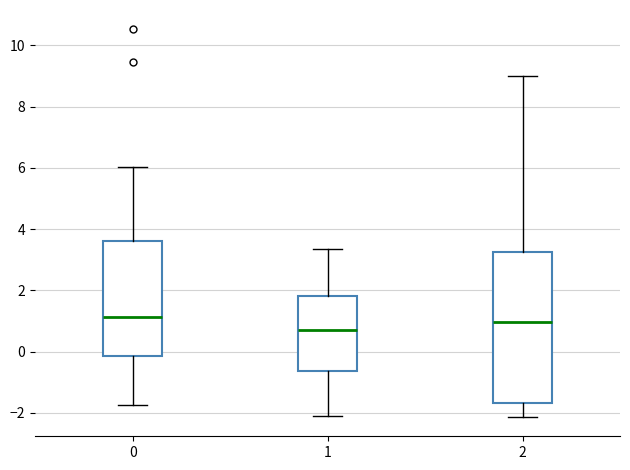

Comparing the boxes themselves (not the whiskers), which one is the tallest?

2